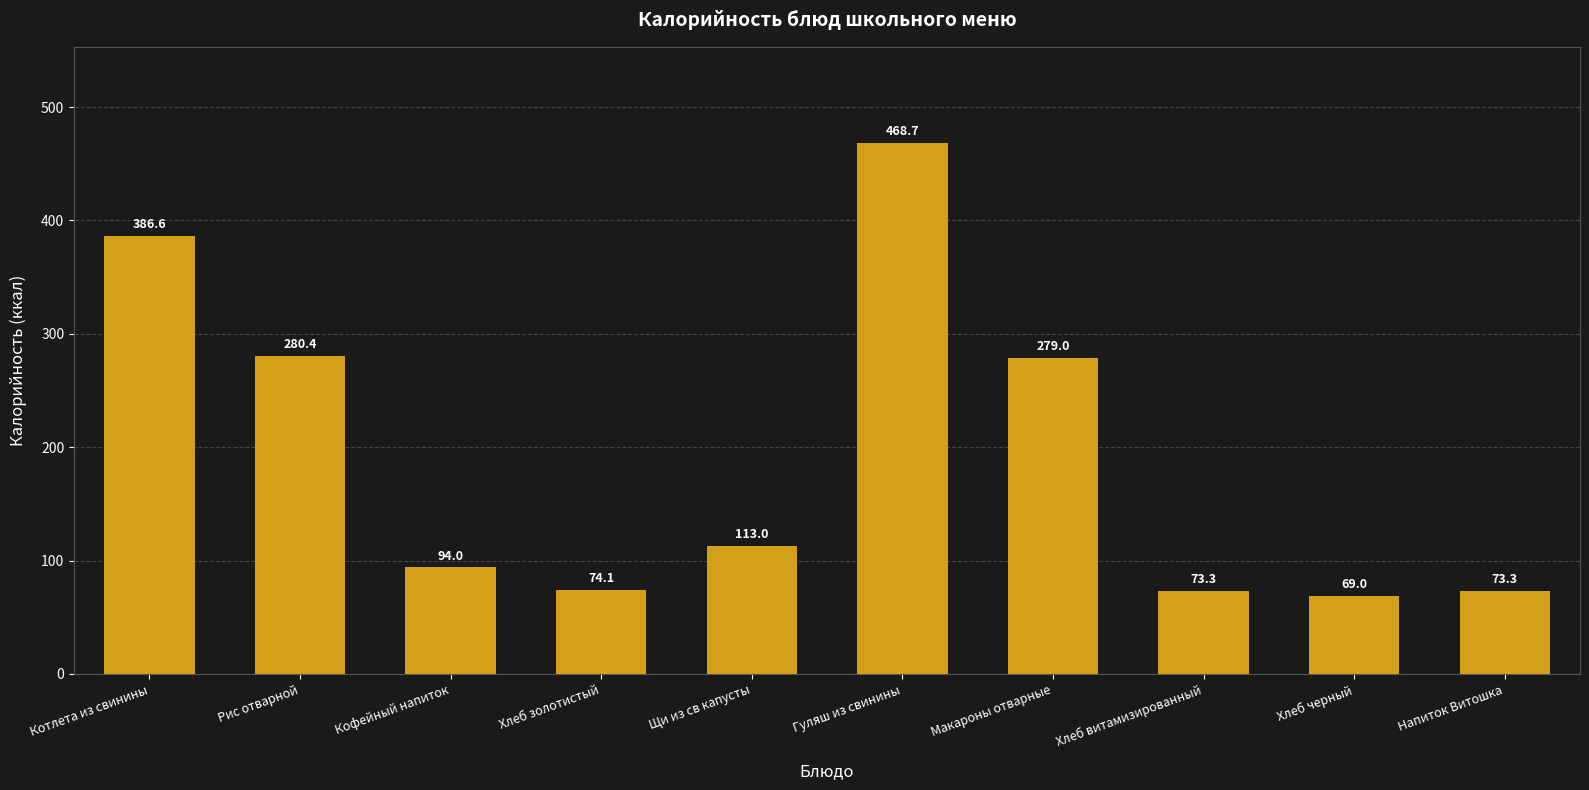

What is the value of the 3rd bar from the left?

94.0